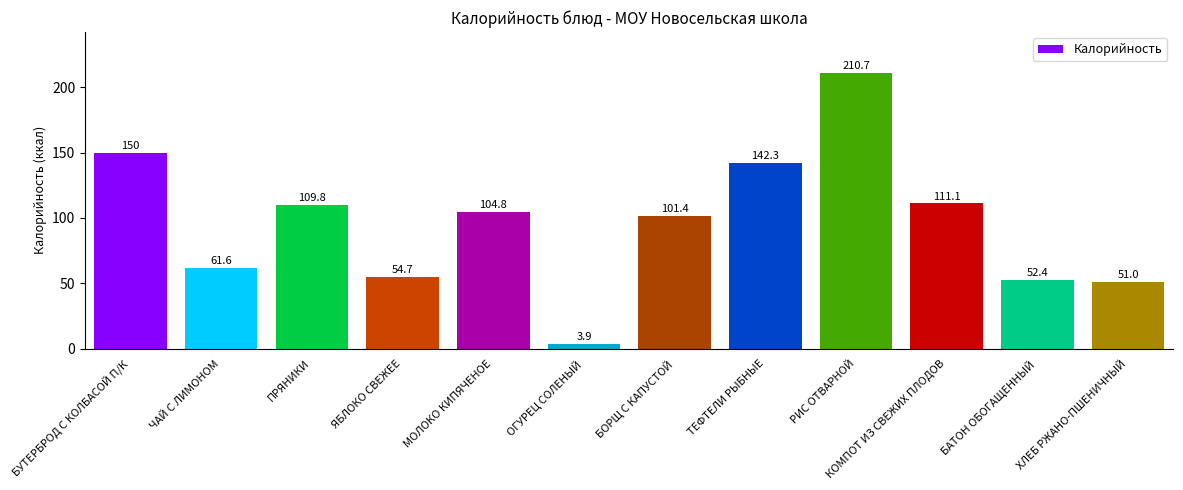

What is the sum of the values at КОМПОТ ИЗ СВЕЖИХ ПЛОДОВ and БАТОН ОБОГАЩЕННЫЙ?

163.5